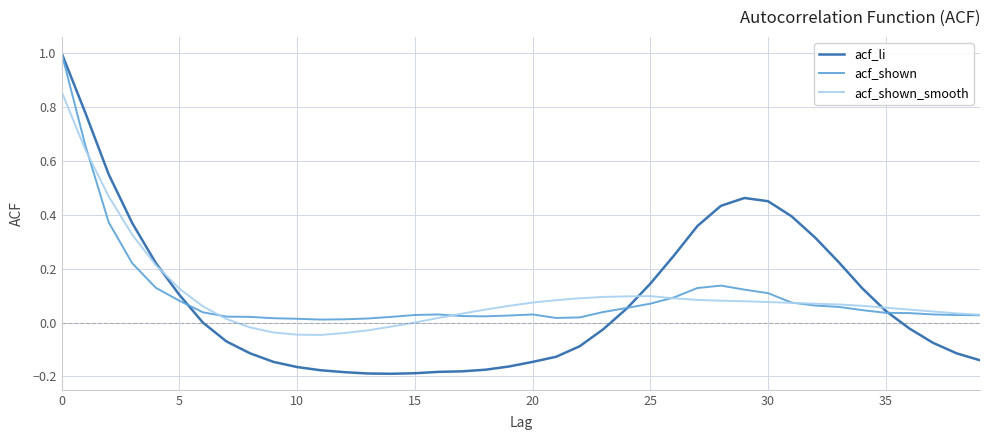

What is the greatest value displayed?

1.0